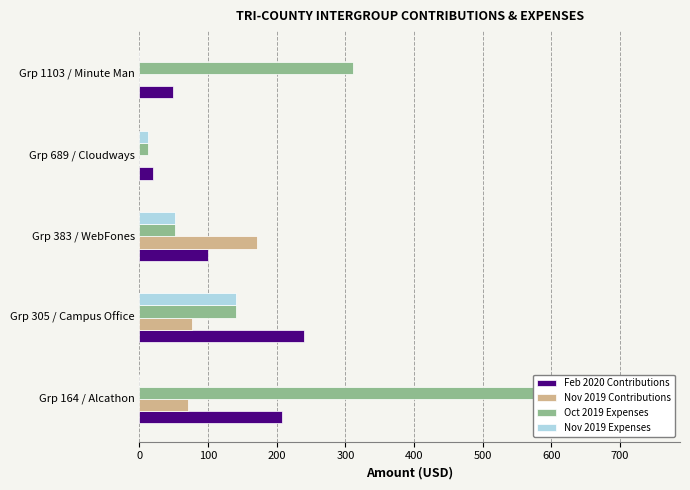

The Nov 2019 Expenses series shows 2.6 at Grp 689 / Cloudways. True or false?

False